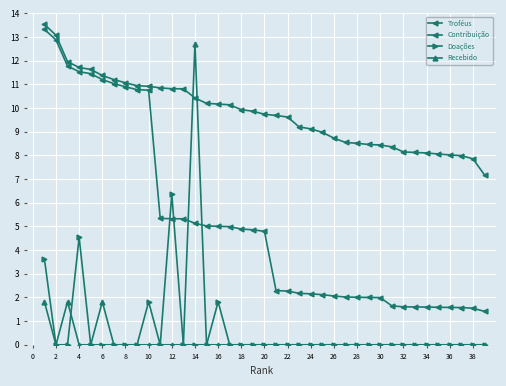

What is the difference between the second highest and second lowest values in the Doações series?

4.5